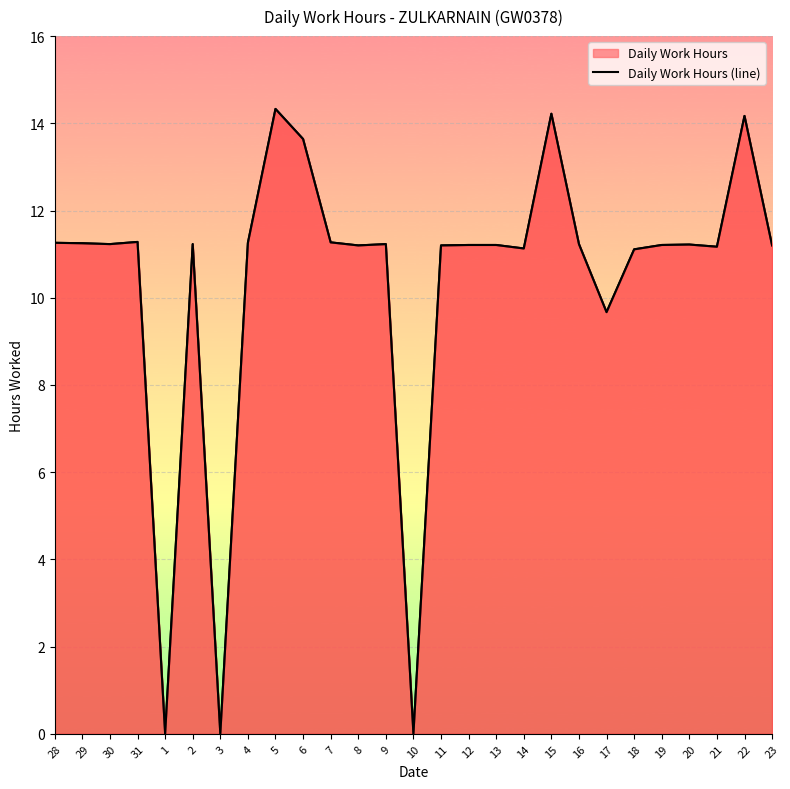

List the labels in order of value, smallest first.

1, 3, 10, 17, 18, 14, 21, 8, 11, 23, 12, 13, 19, 20, 30, 2, 9, 16, 29, 28, 4, 7, 31, 6, 22, 15, 5